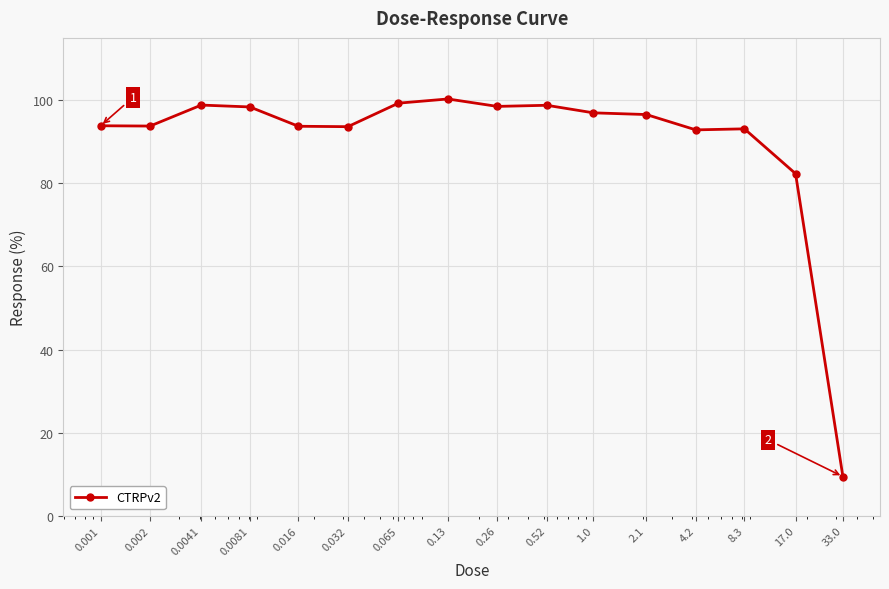

What is the value of the 2nd point from the left?

93.8